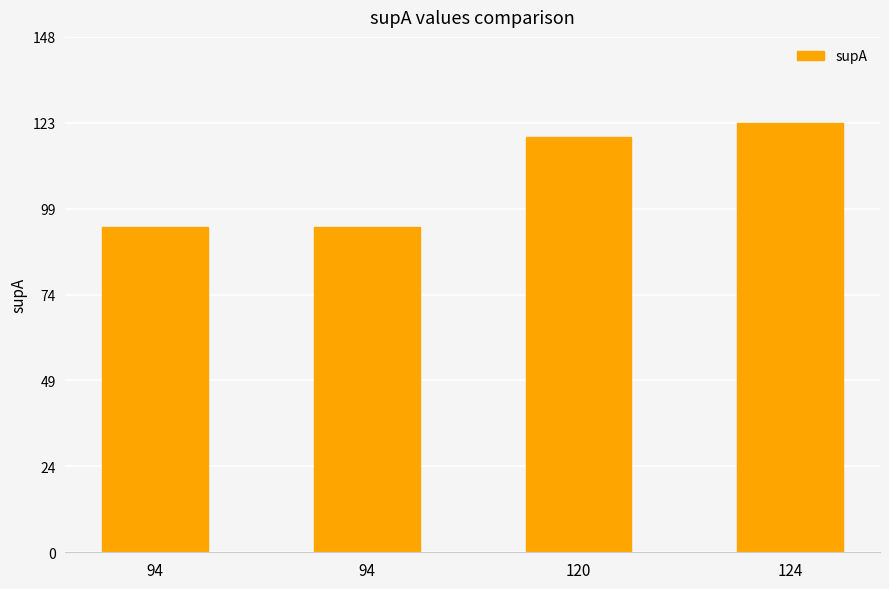

Rank the categories by value from lowest to highest.

94, 94, 120, 124